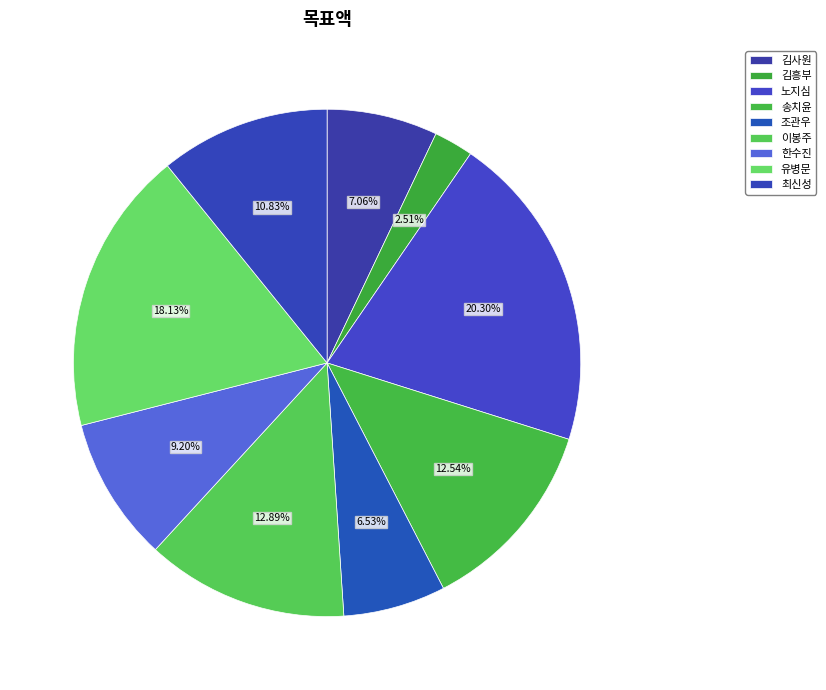

What is the smallest slice in the pie chart?

김흥부